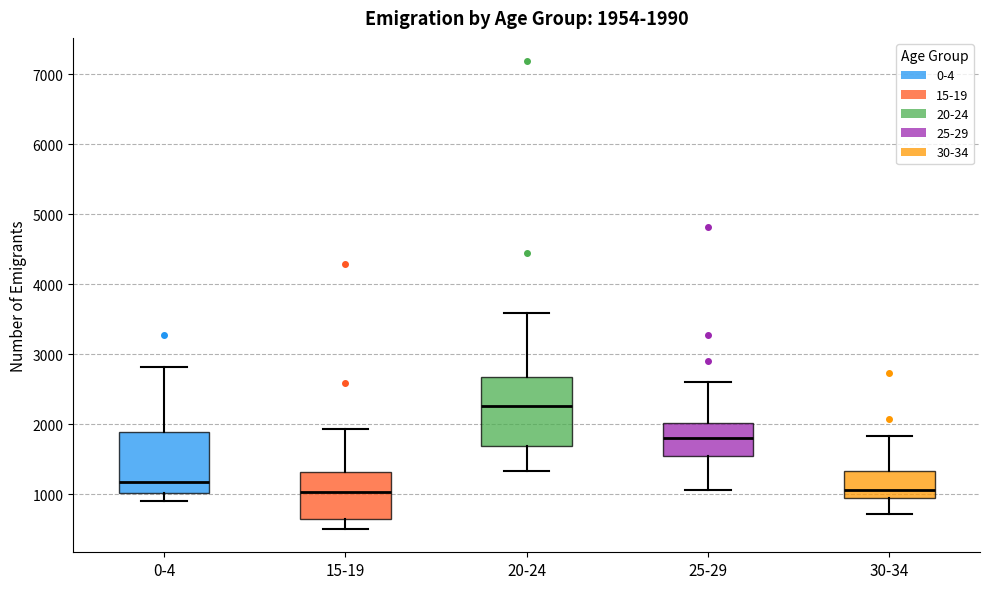

Which box is the tallest, from its lower edge to its upper edge?

20-24